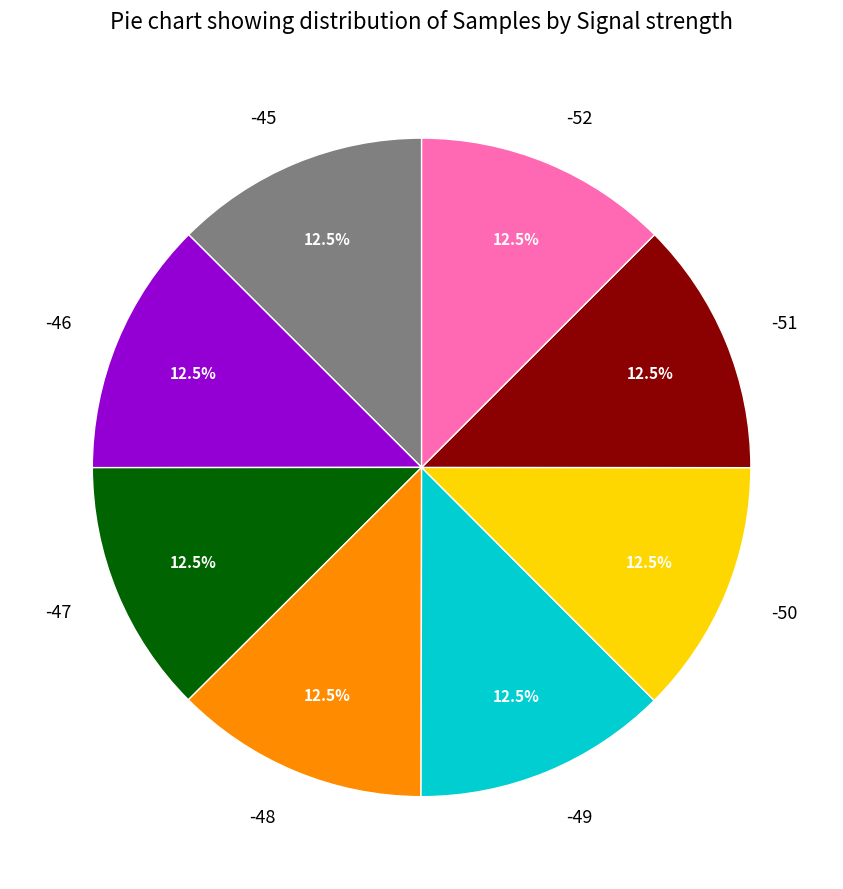

What is the ratio of the value at -47 to the value at -48?

1.0